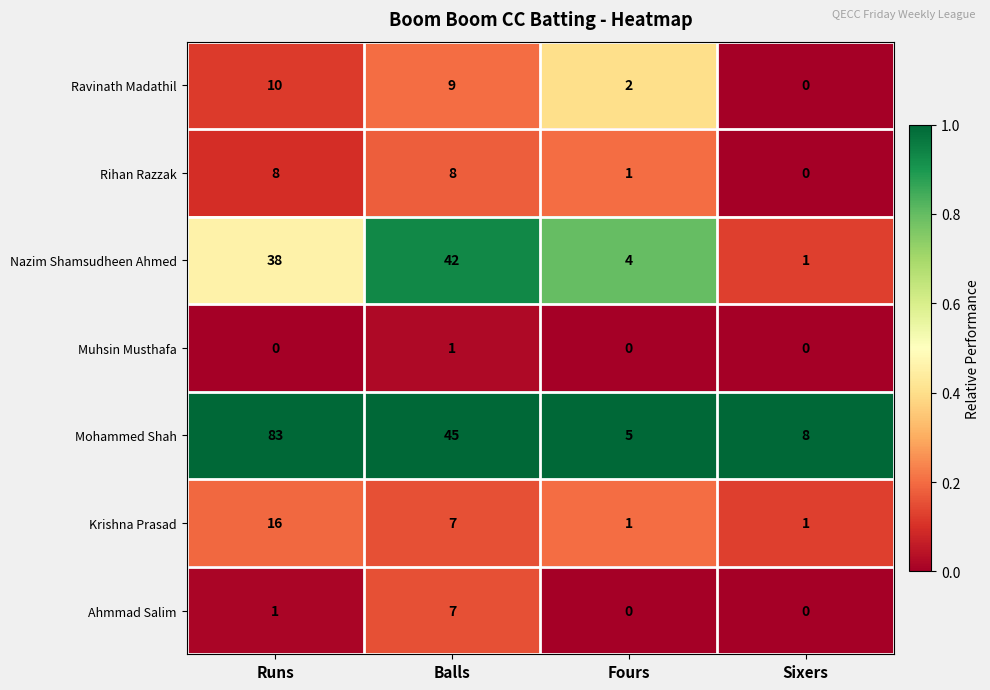

Between Runs and Fours, which series saw the biggest shift?

Mohammed Shah